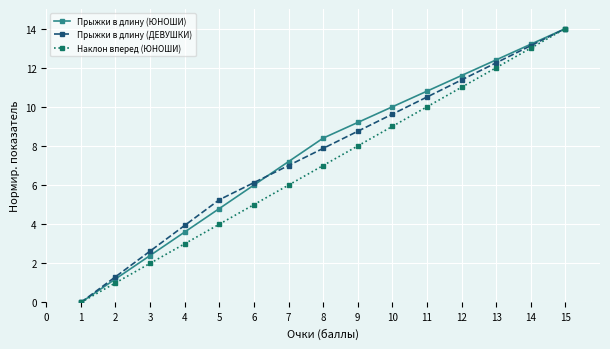

How many data points in Прыжки в длину (ЮНОШИ) are less than 8?

7